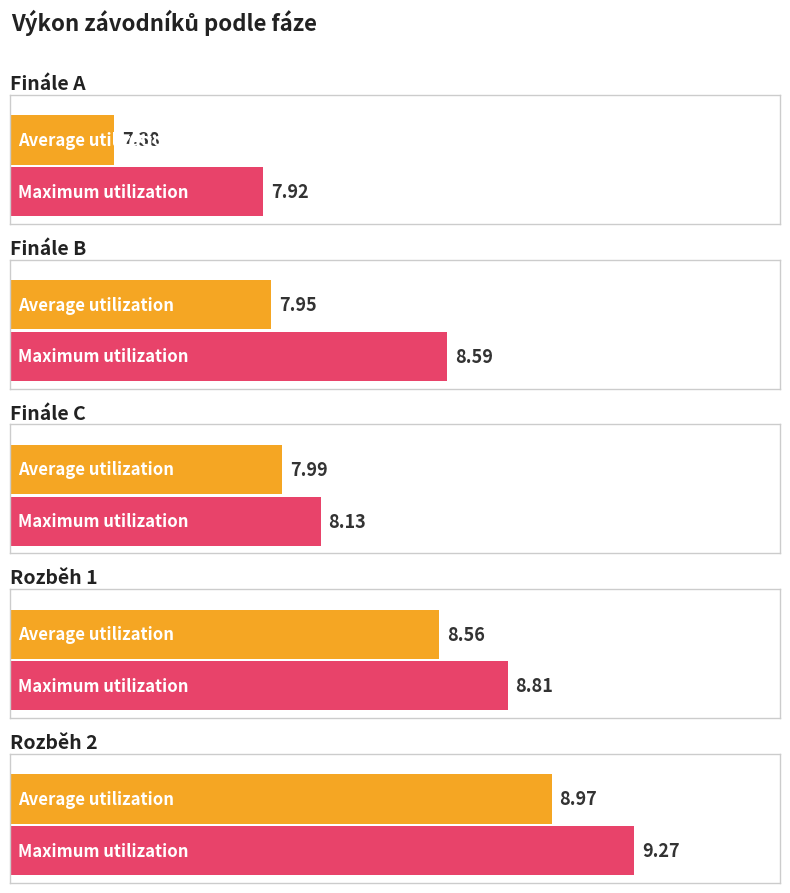

Which series changed the most between Finále A and Rozběh 2?

Average utilization